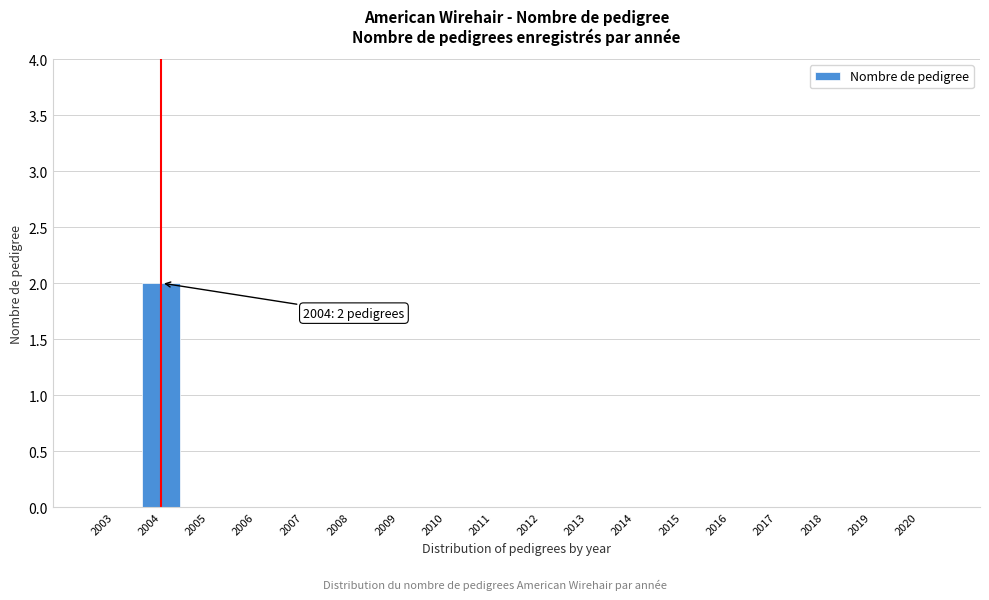

Reading left to right, extract all data points from this chart.

2003=0	2004=2	2005=0	2006=0	2007=0	2008=0	2009=0	2010=0	2011=0	2012=0	2013=0	2014=0	2015=0	2016=0	2017=0	2018=0	2019=0	2020=0